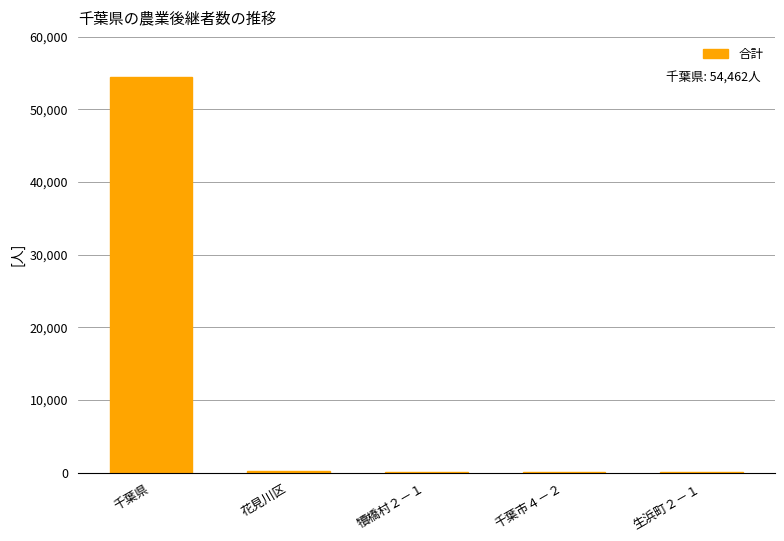

Which category has the highest value across all series?

千葉県